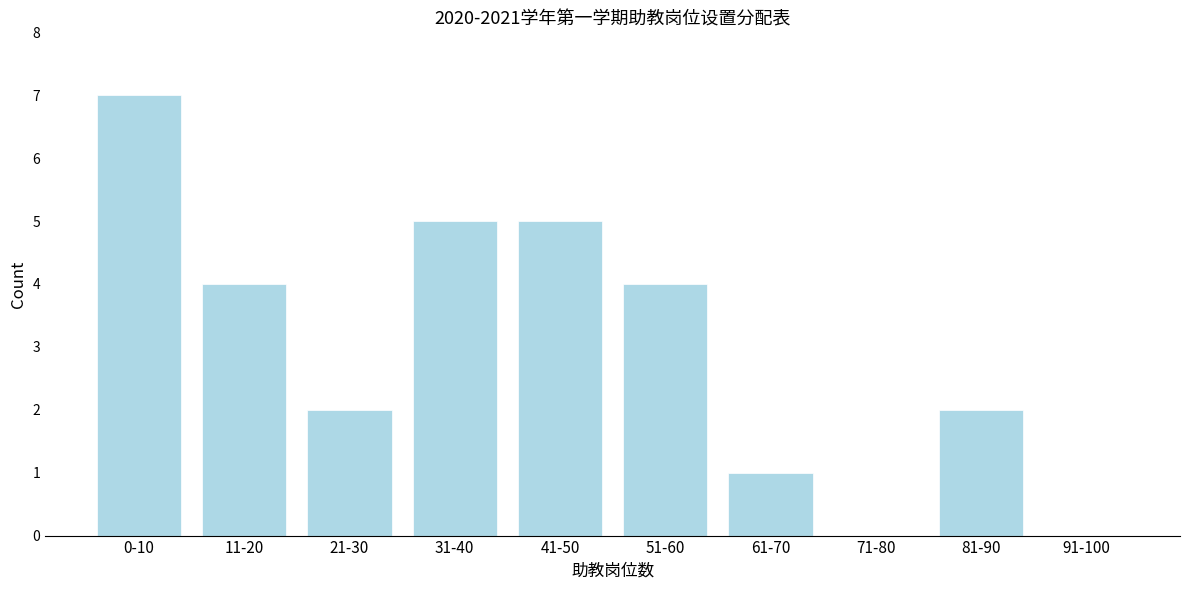

Reading left to right, list all the values displayed in this chart.

0-10=7	11-20=4	21-30=2	31-40=5	41-50=5	51-60=4	61-70=1	71-80=0	81-90=2	91-100=0